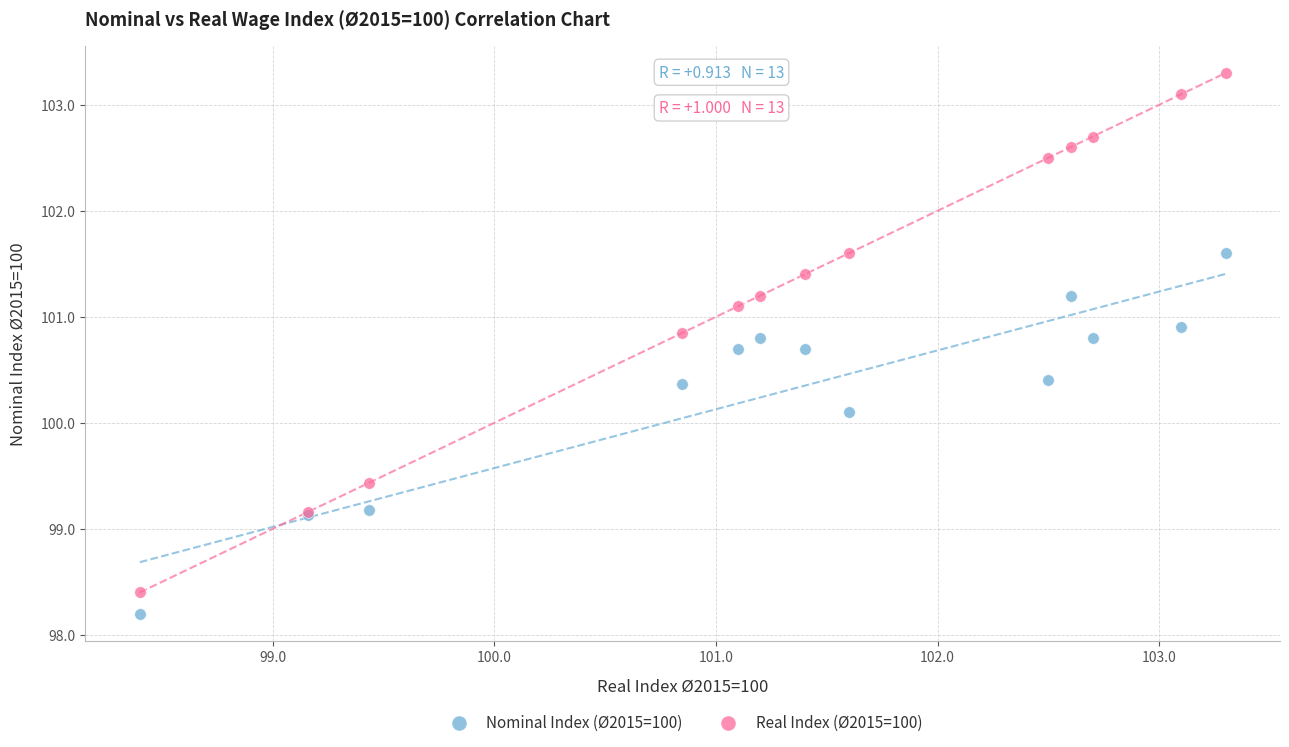

What are all the series names shown in the legend?

Nominal Index (Ø2015=100), Real Index (Ø2015=100)